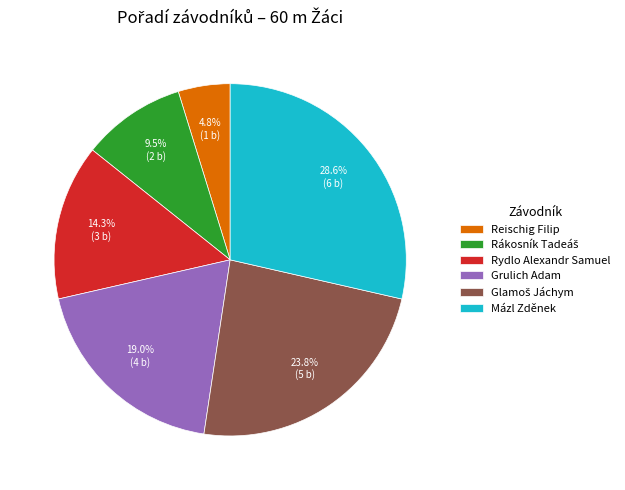

What percentage is NOT represented by Rydlo Alexandr Samuel?

85.7%